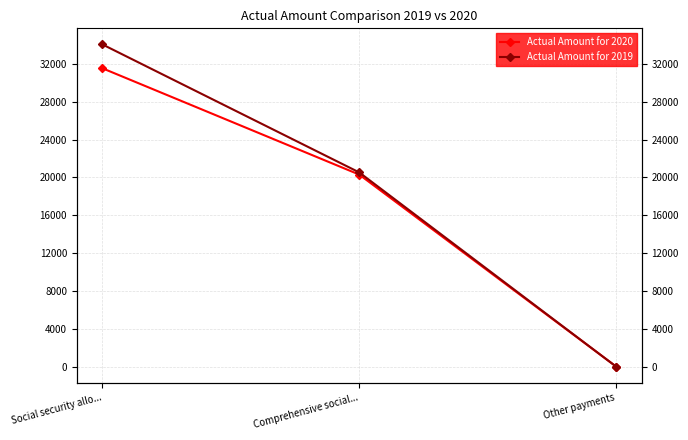

Read the Actual Amount for 2020 value at Other payments.

72